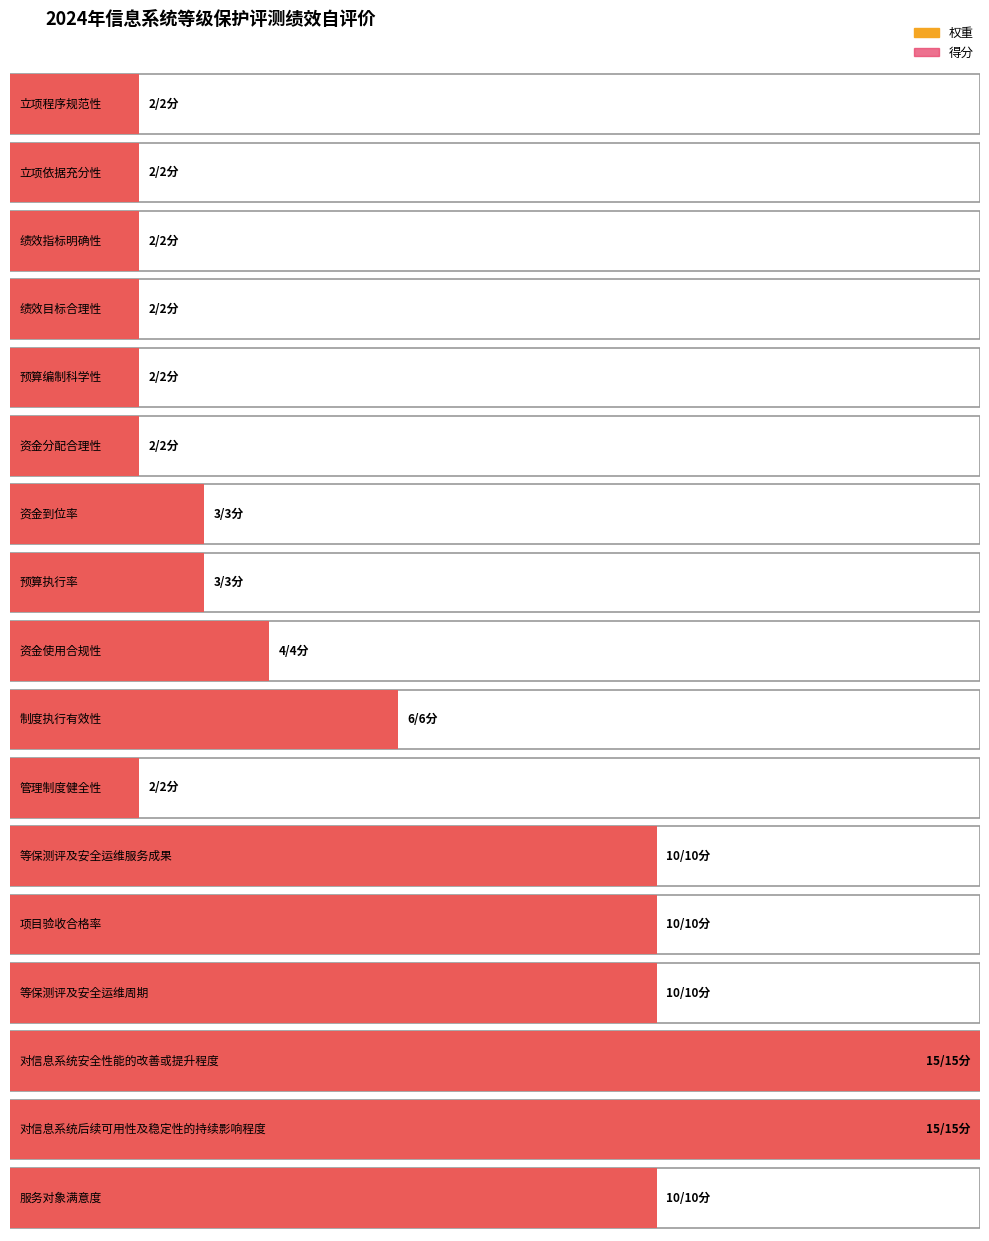

Count the number of categories in the chart.

17